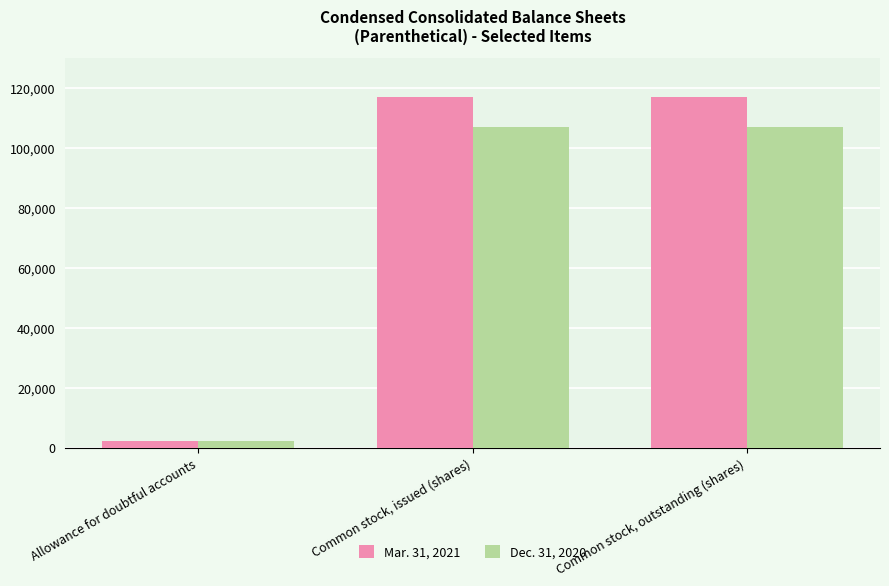

What is the value of the Dec. 31, 2020 bar at the 1st from the left?

2083